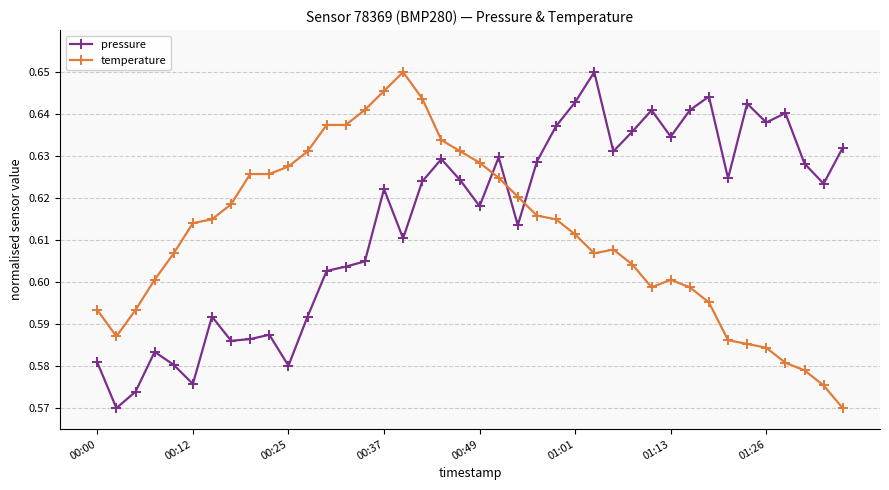

At how many categories does at least one series exceed 0?

40